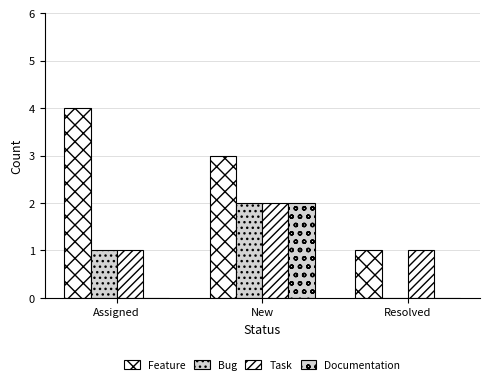

How many groups of bars are there?

3